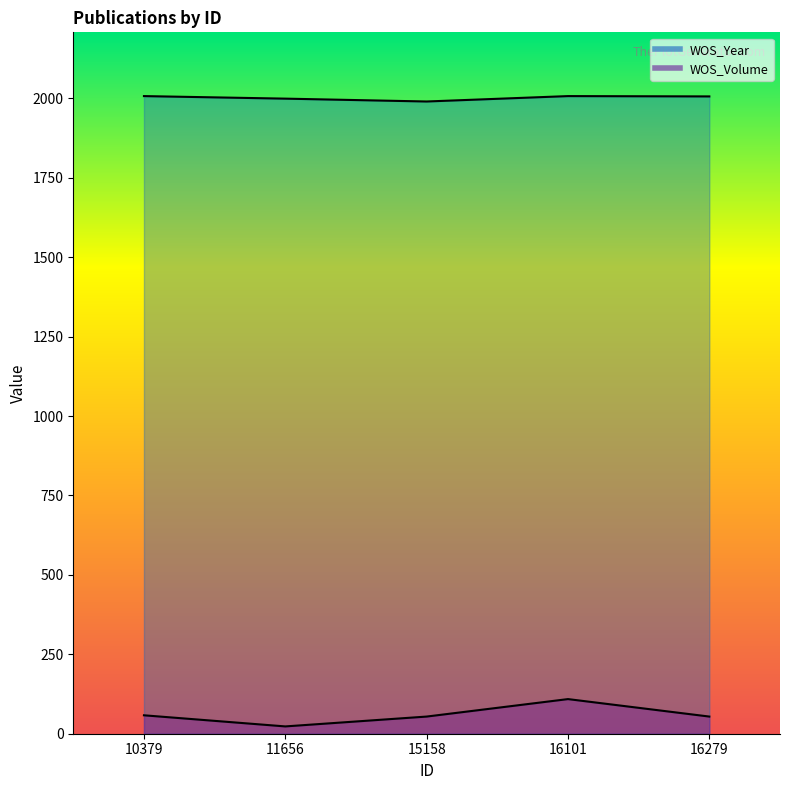

Between 10379 and 16101, which series saw the biggest shift?

WOS_Volume